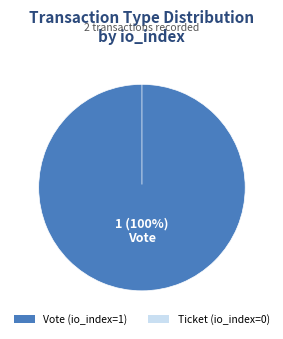

Rank the categories by value from lowest to highest.

Ticket, Vote